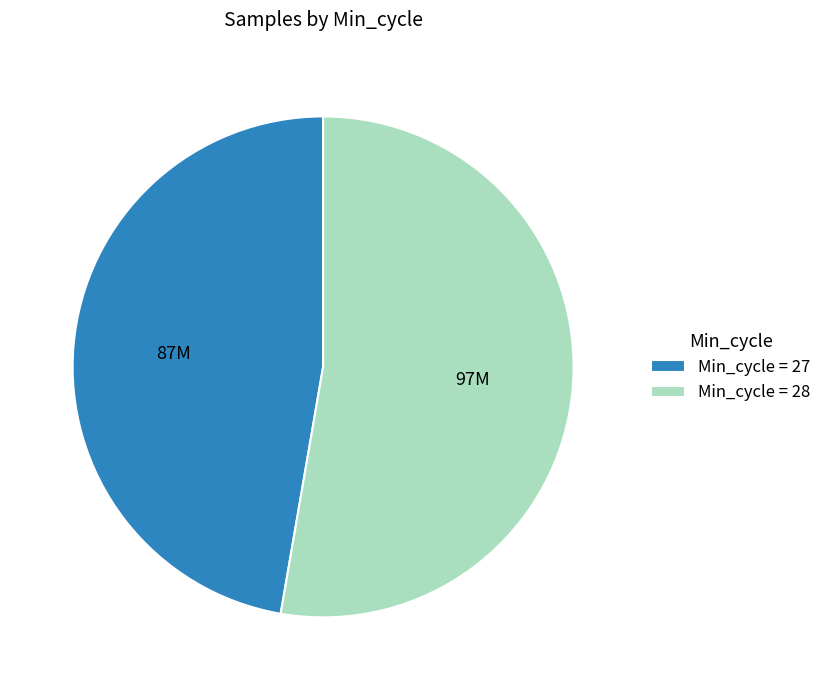

Is there a majority slice in this chart?

Yes